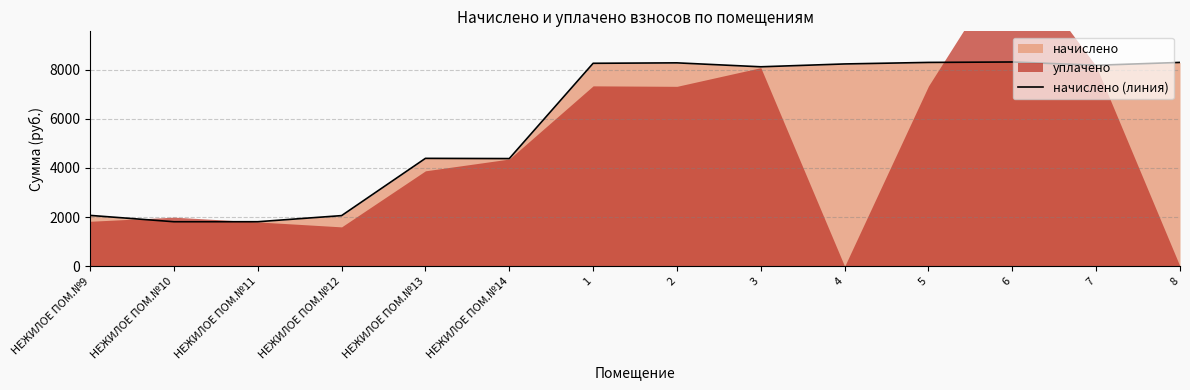

Rank the categories by value from lowest to highest.

НЕЖИЛОЕ ПОМ.№10, НЕЖИЛОЕ ПОМ.№11, НЕЖИЛОЕ ПОМ.№12, НЕЖИЛОЕ ПОМ.№9, НЕЖИЛОЕ ПОМ.№14, НЕЖИЛОЕ ПОМ.№13, 3, 7, 4, 1, 2, 5, 8, 6